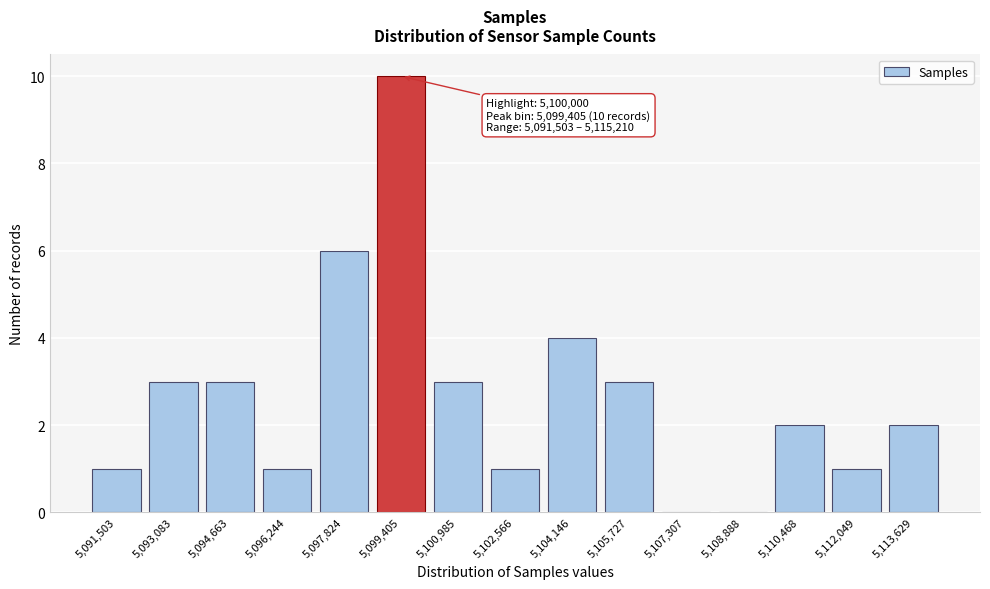

Reading left to right, list all the values displayed in this chart.

5,091,503=1	5,093,083=3	5,094,663=3	5,096,244=1	5,097,824=6	5,099,405=10	5,100,985=3	5,102,566=1	5,104,146=4	5,105,727=3	5,107,307=0	5,108,888=0	5,110,468=2	5,112,049=1	5,113,629=2